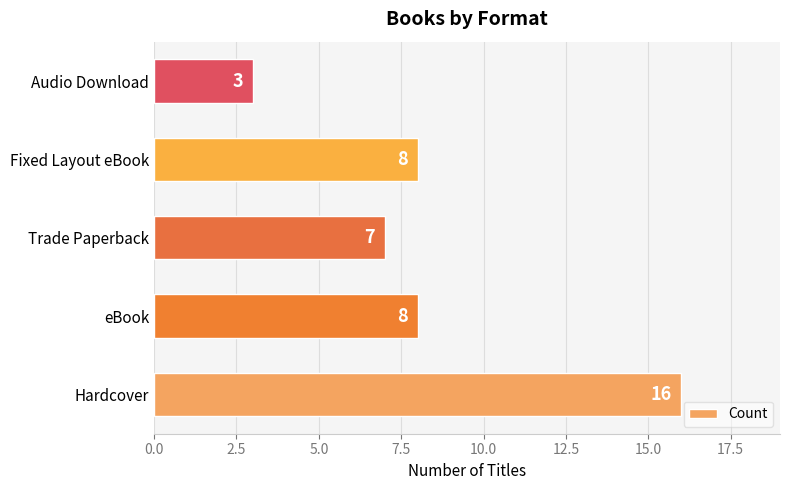

Is it true that the value at Audio Download is 2?

False